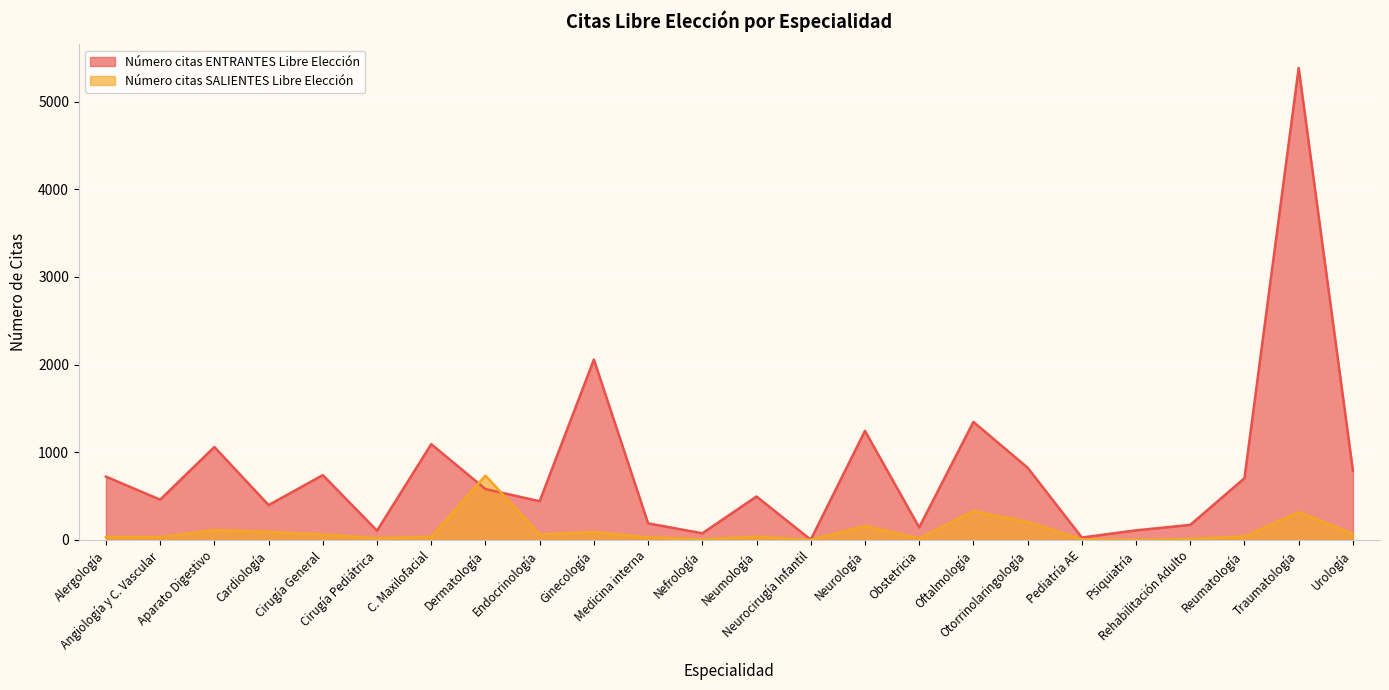

What is the value of the Número citas SALIENTES Libre Elección point at the 17th from the left?

330